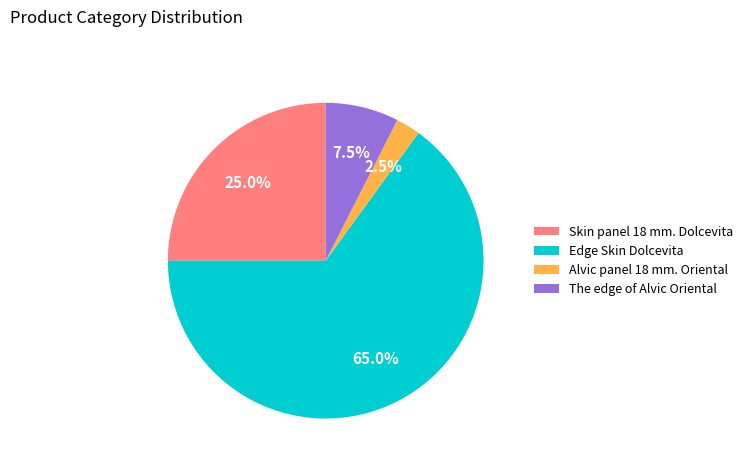

What is the total percentage of The edge of Alvic Oriental and Alvic panel 18 mm. Oriental?

10.0%